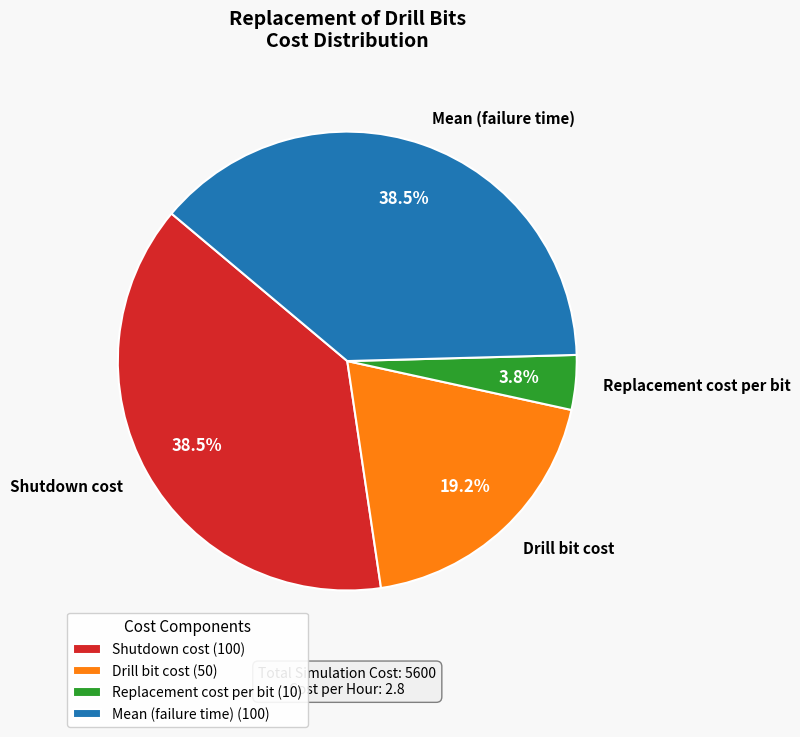

Is there a majority slice in this chart?

No